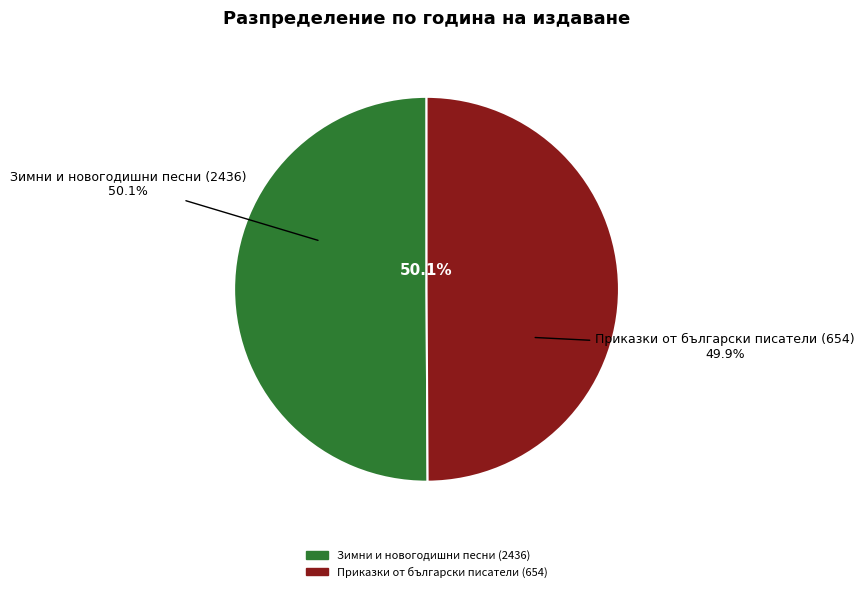

True or false: Приказки от български писатели (654) accounts for 50% of the total.

True